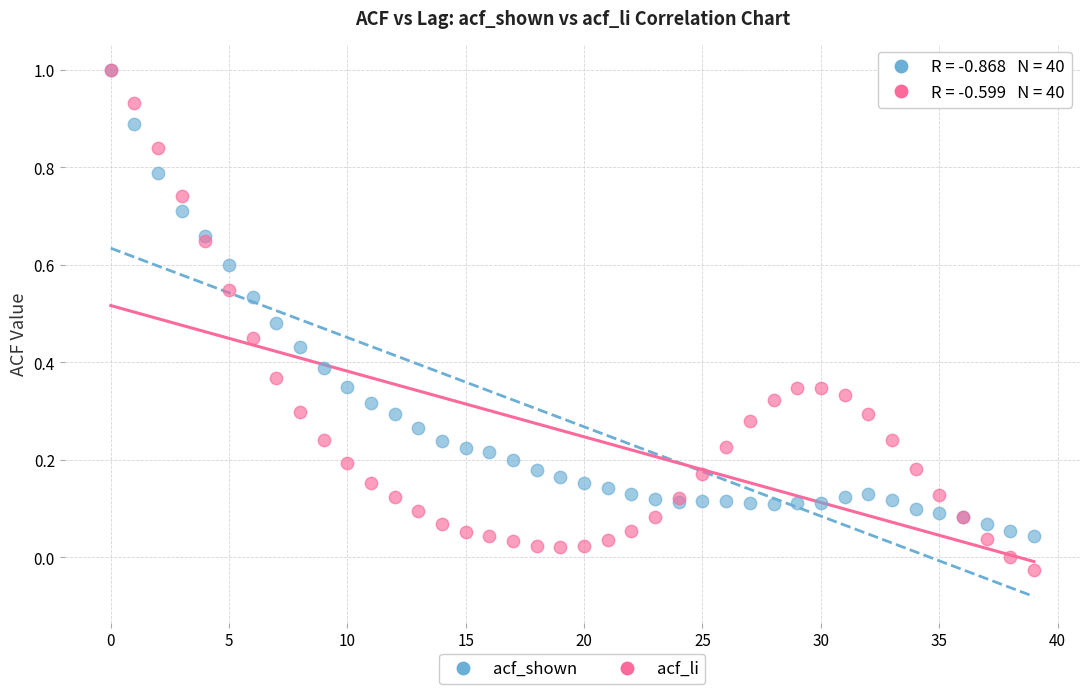

What are all the series names shown in the legend?

acf_shown, acf_li